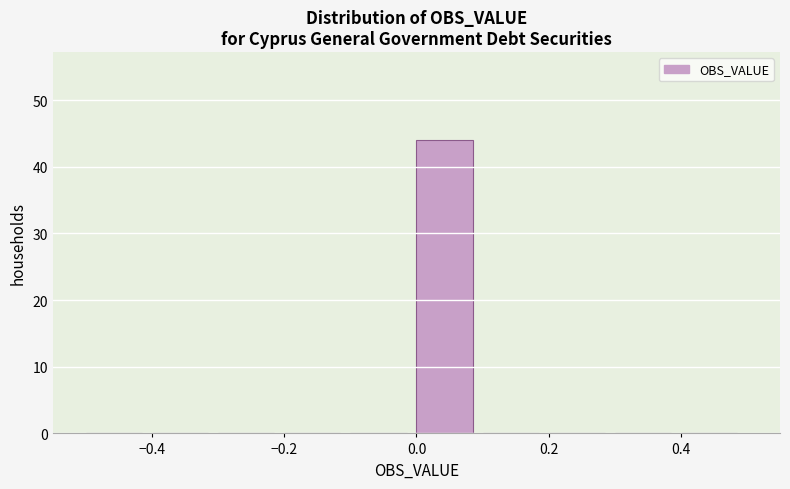

Reading left to right, transcribe this chart: for each bar, give the range it covers on the x-axis and its height. The values are not printed on the chart, so give them approximately, as read against the axis.

-0.5 to -0.4: 0
-0.4 to -0.3: 0
-0.3 to -0.2: 0
-0.2 to -0.1: 0
-0.1 to 0.0: 0
0.0 to 0.1: 44
0.1 to 0.2: 0
0.2 to 0.3: 0
0.3 to 0.4: 0
0.4 to 0.5: 0